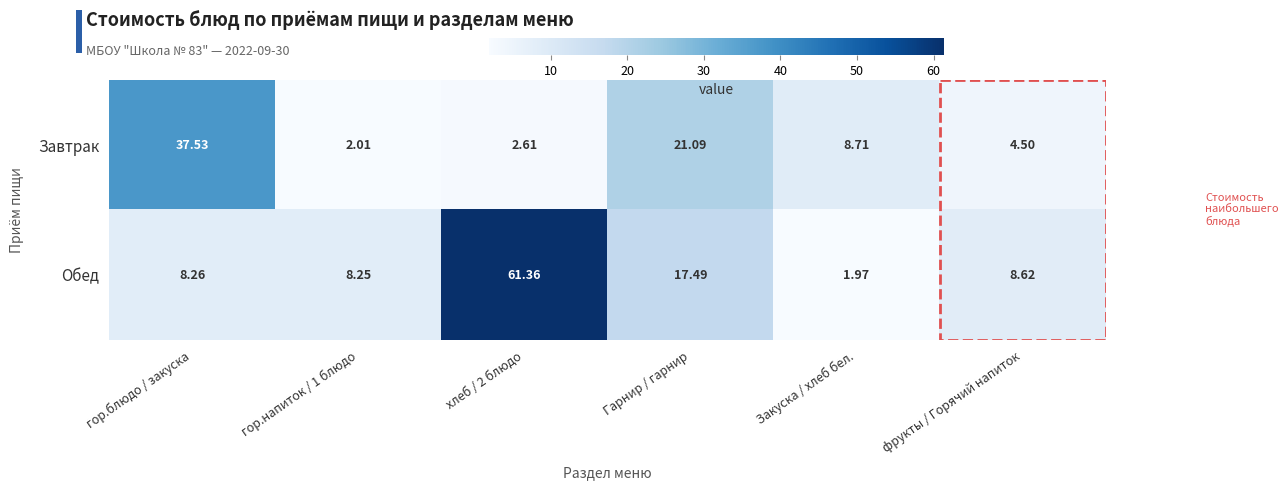

Where is Завтрак nearest to the value 19?

Гарнир / гарнир